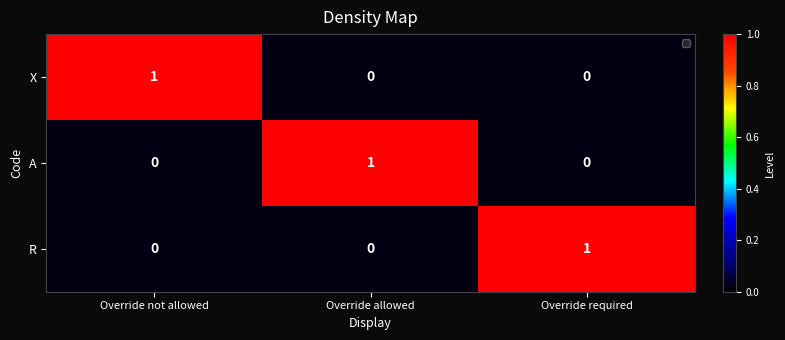

At how many categories does at least one series exceed 0?

3